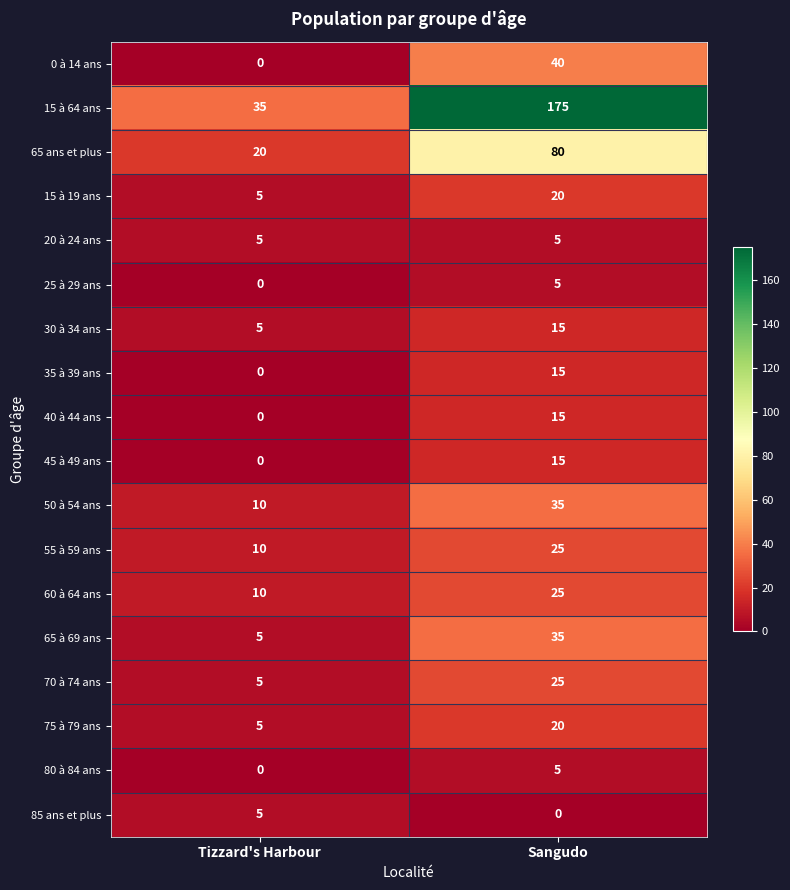

The value of 15 à 19 ans at Sangudo is 8. True or false?

False